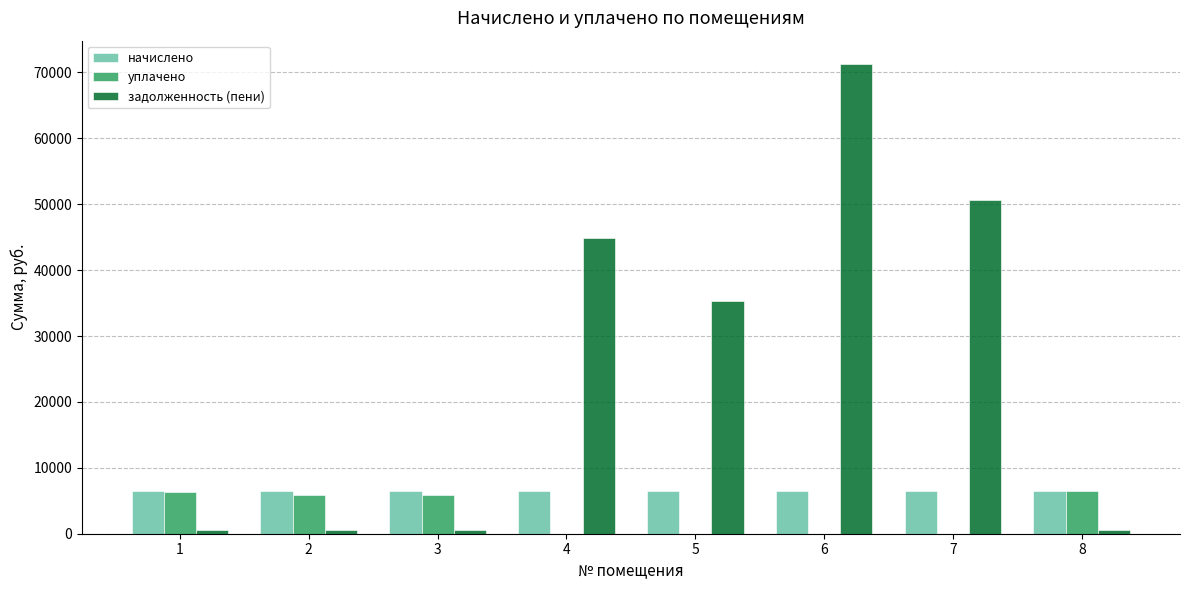

What is the spread (max minus min) of values at 7?

50687.7